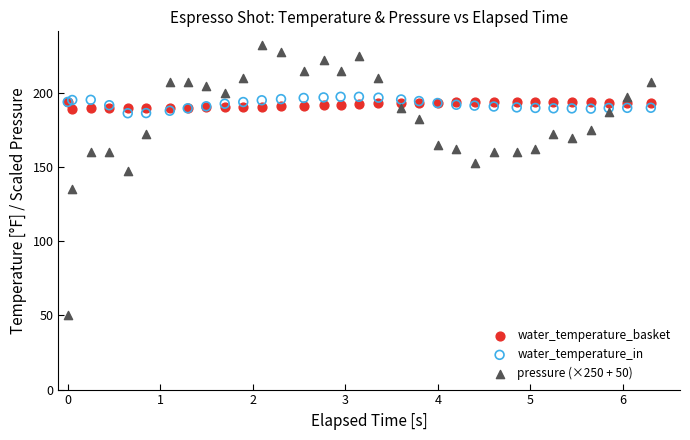

Which series has the widest spread of Y values?

pressure (×250 + 50)